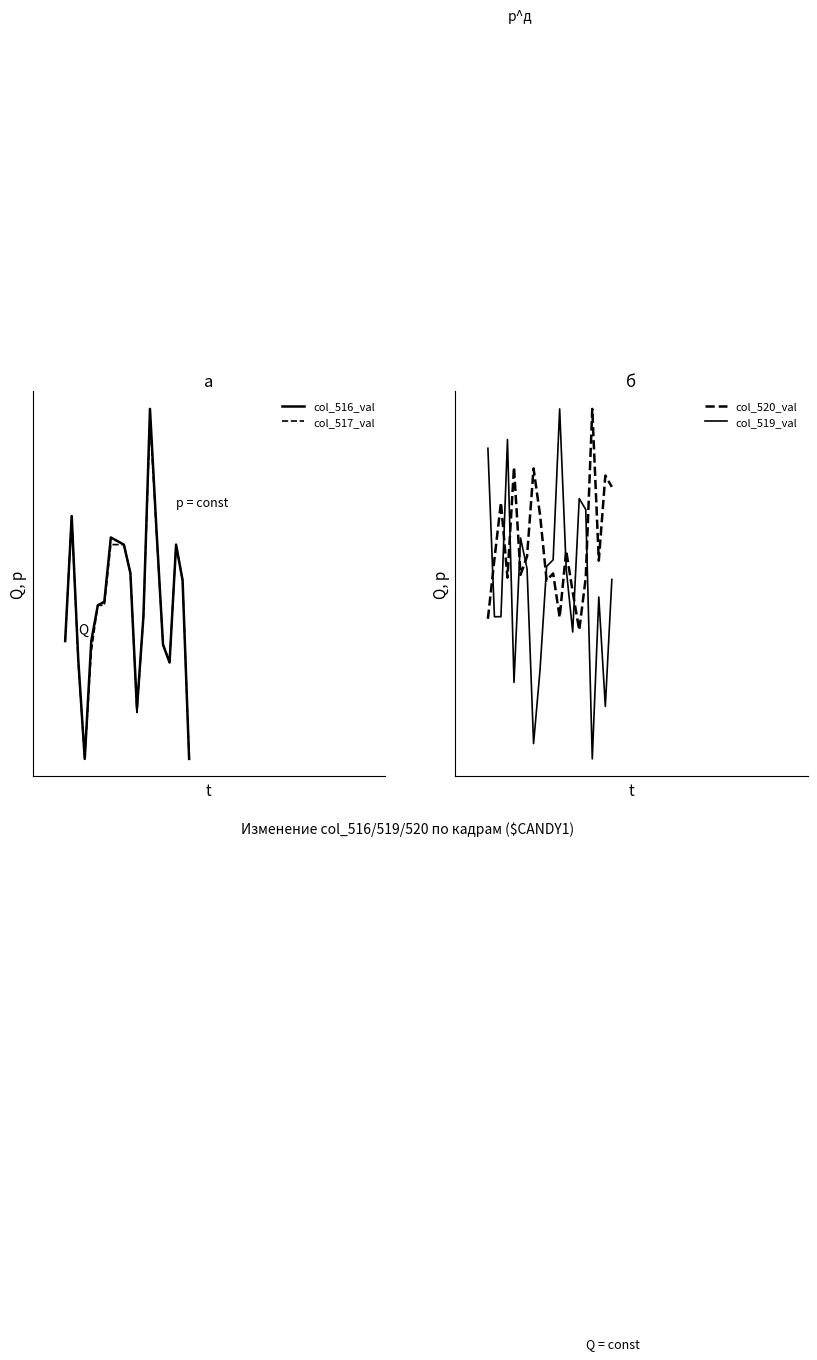

Reading left to right, list all the values displayed in this chart.

col_516_val: 695.0	730.0	690.0	662.0	695.0	705.0	706.0	724.0	723.0	722.0	714.0	676.0	702.0	760.0	726.0	694.0	689.0	722.0	712.0	662.0
col_517_val: 695.0	730.0	689.0	662.0	692.0	705.0	705.0	722.0	722.0	722.0	714.0	675.0	702.0	757.0	725.0	694.0	689.0	722.0	712.0	662.0
col_520_val: 757.1	758.0	758.7	757.7	759.2	757.7	758.0	759.2	758.6	757.7	757.8	757.2	758.1	757.5	757.0	757.7	760.0	757.9	759.1	758.9
col_519_val: 759.5	757.2	757.2	759.6	756.3	758.2	757.8	755.5	756.5	757.9	757.9	760.0	757.8	757.0	758.8	758.6	755.2	757.4	756.0	757.7